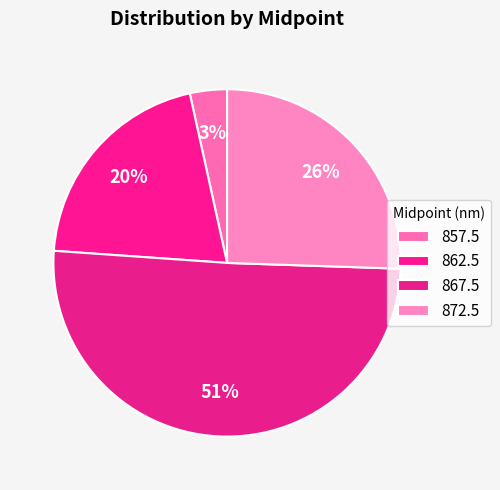

Rank the categories by value from highest to lowest.

867.5, 872.5, 862.5, 857.5